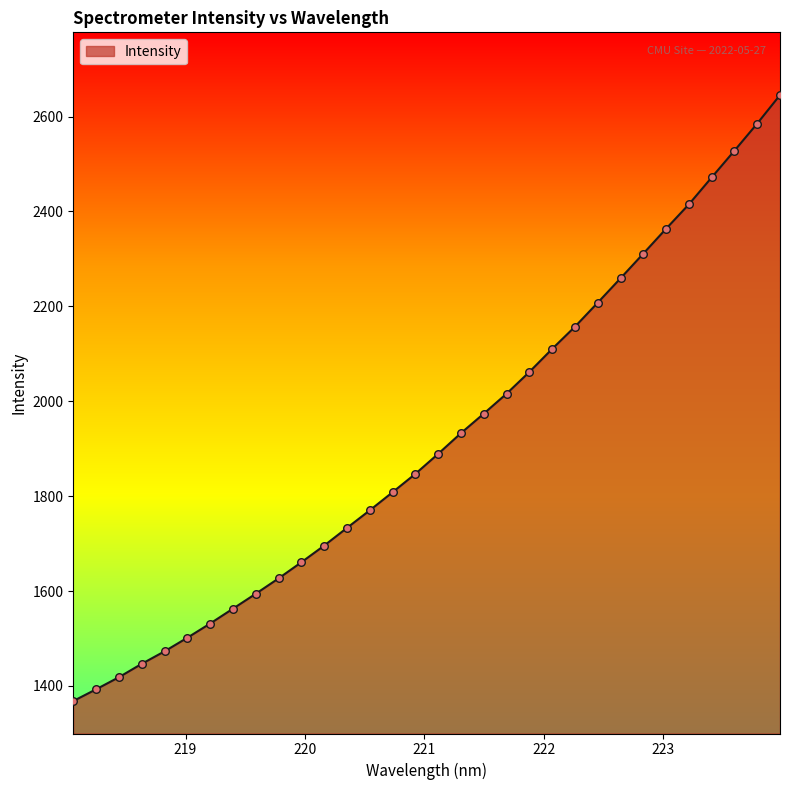

What is the difference between the maximum and minimum values?

1277.1